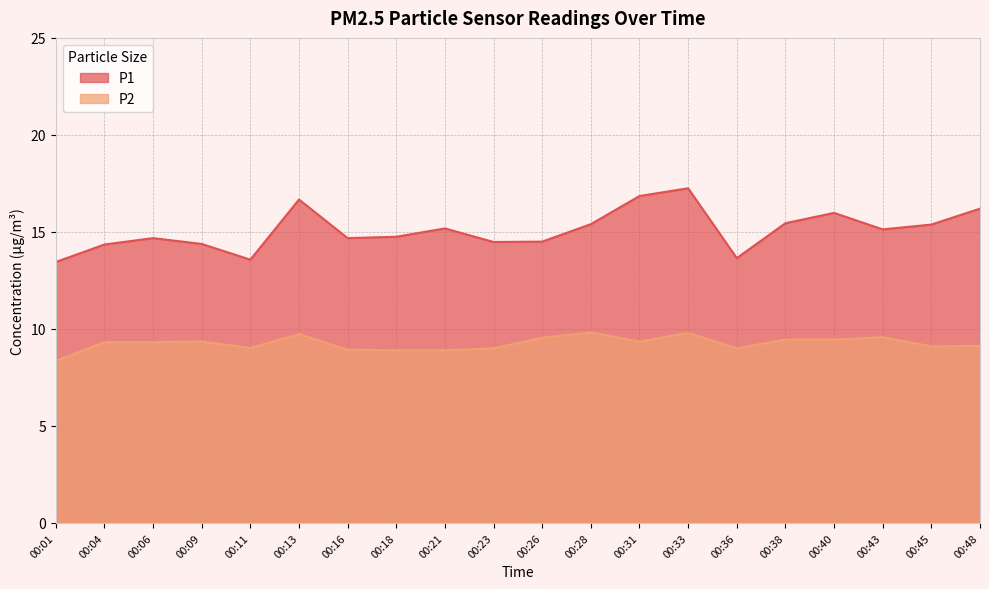

What is the difference between the maximum and minimum values in the P2 series?

1.5